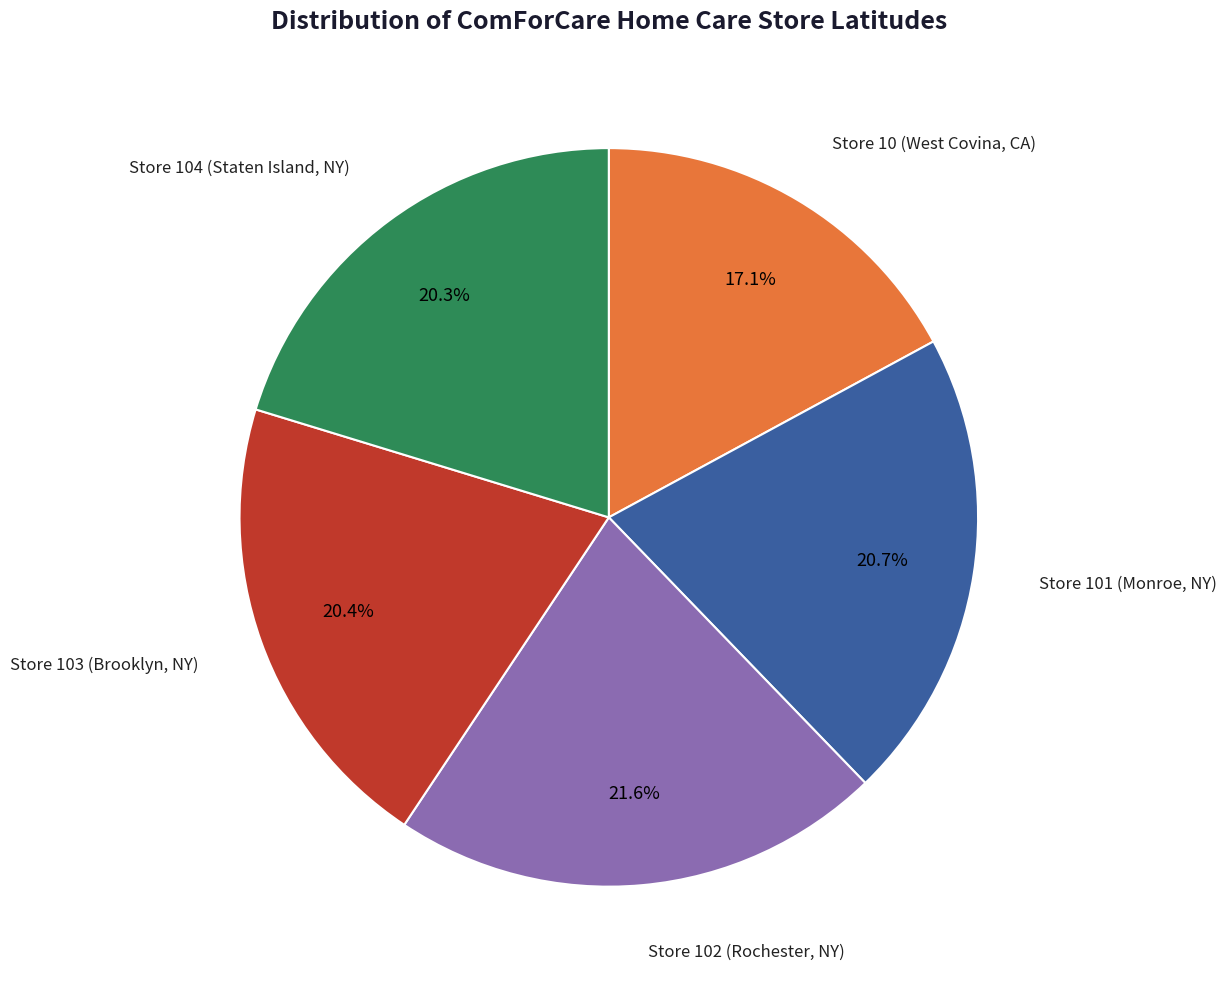

Count the number of slices in the pie.

5